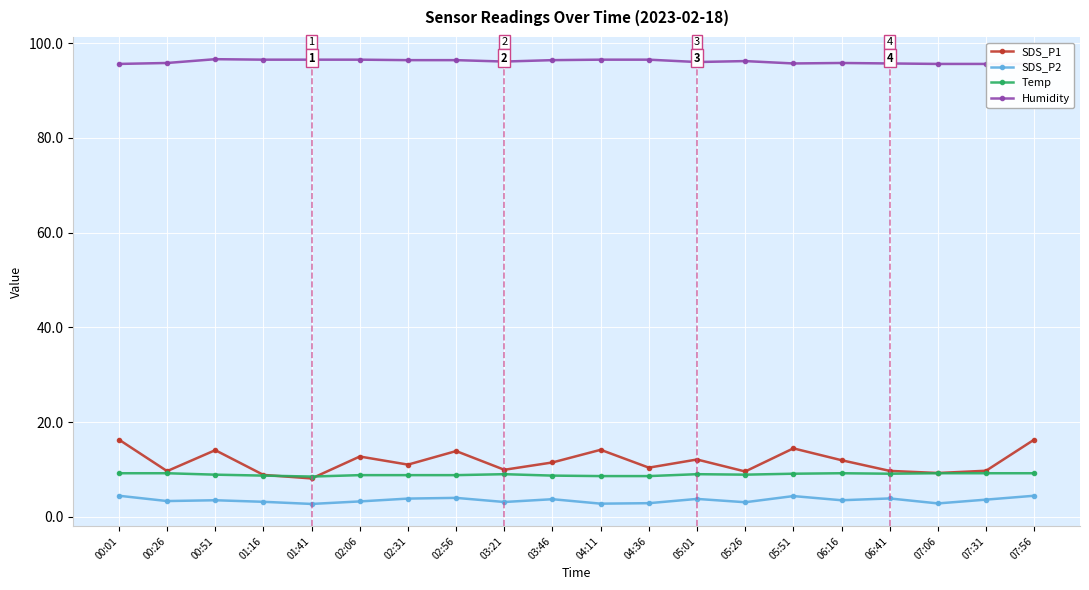

What is the average value of the SDS_P2 series?

3.5